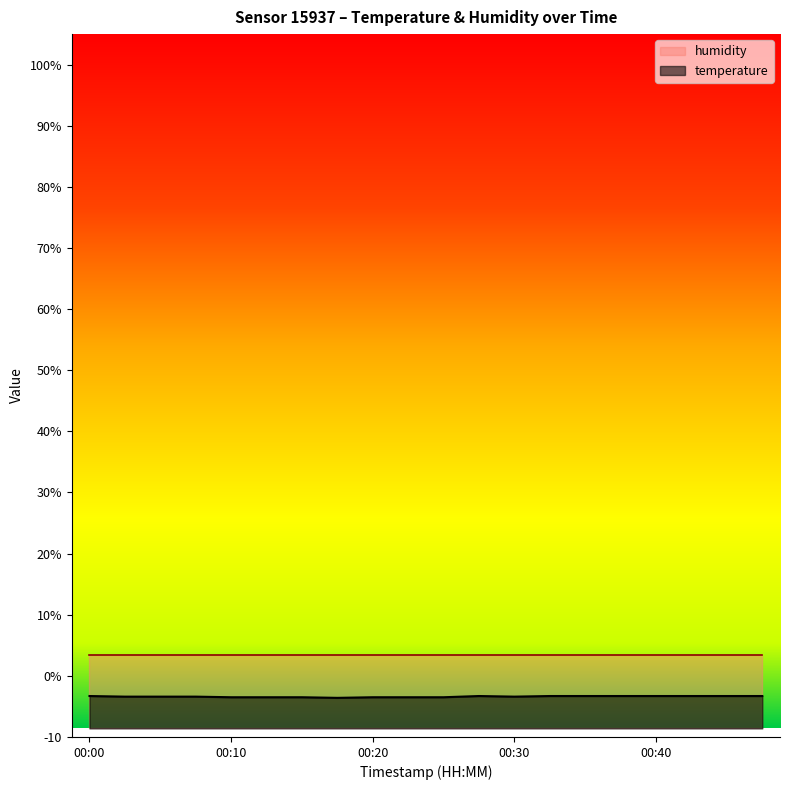

What is the change in value from 00:03 to 00:44?

+0.1